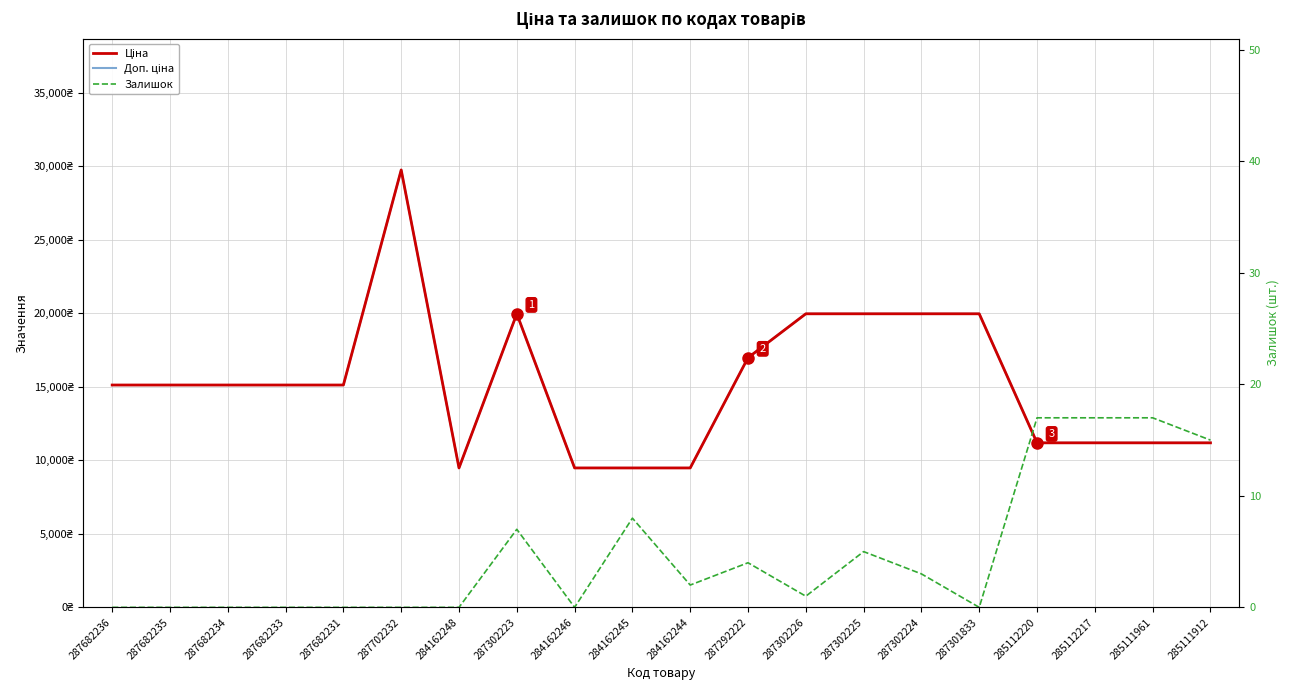

Is it true that Доп. ціна equals 19964.2 at 287301833?

True